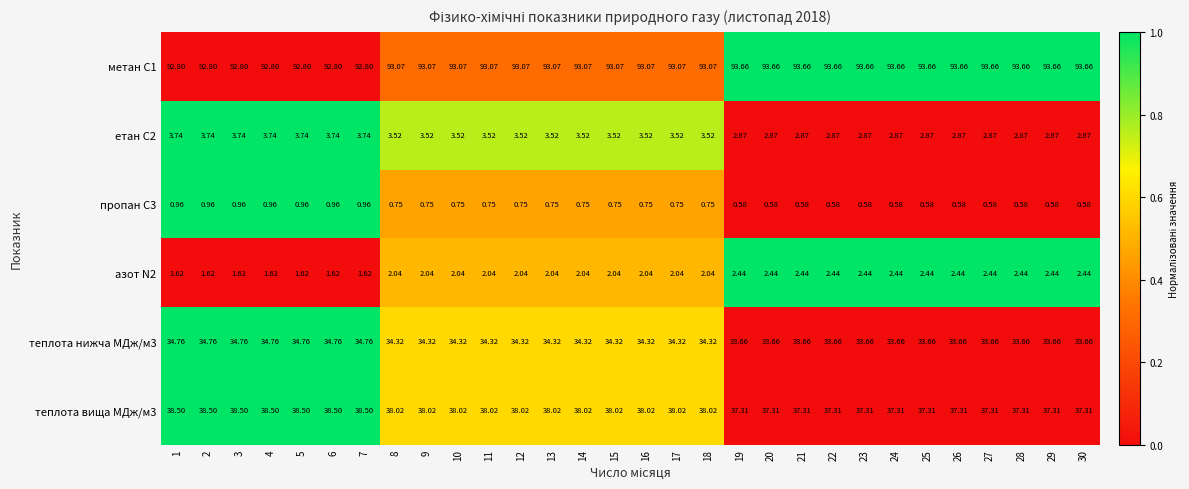

Is the value of етан С2 at 9 greater than the value of пропан С3 at 5?

Yes